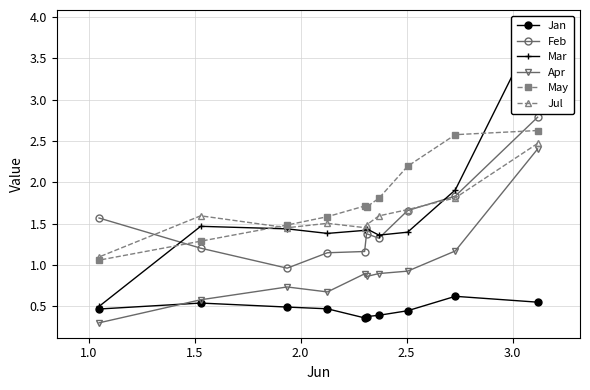

What is the value of the Apr point at the 3rd from the left?

0.7